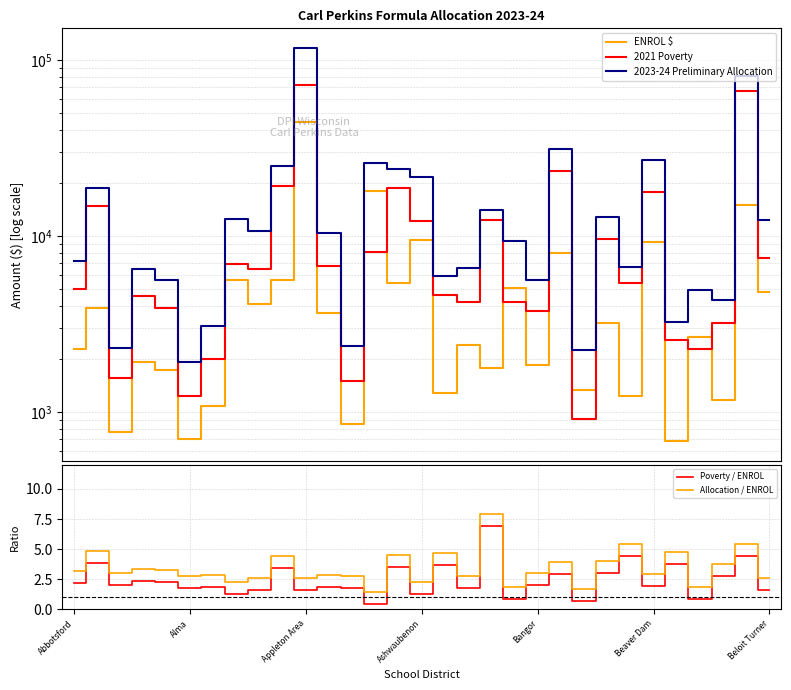

Does the chart display data point markers on the line(s)?

No